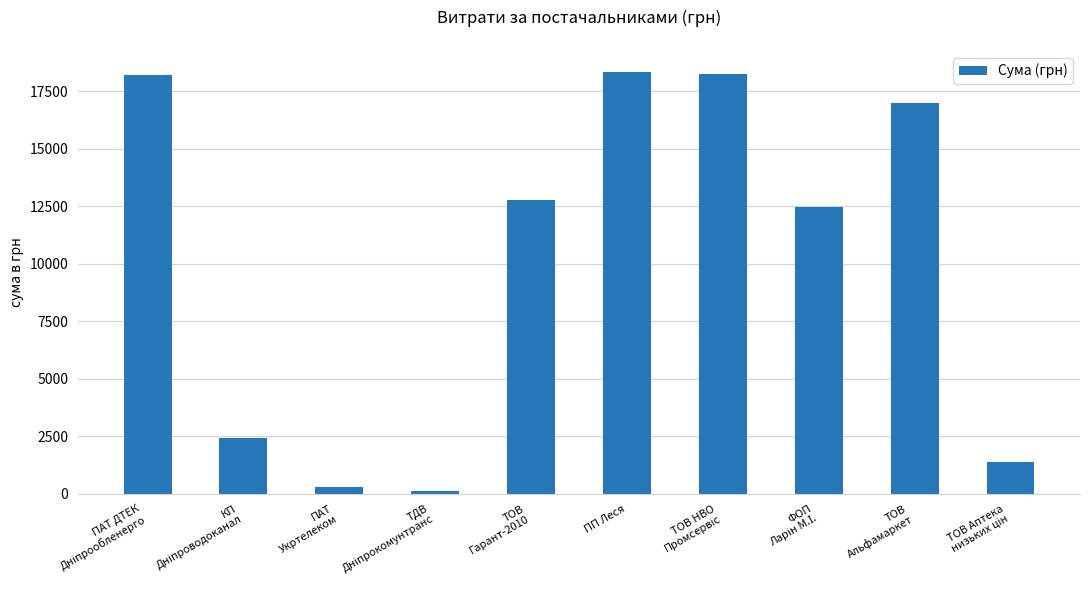

True or false: the data shows 18322.4 at ПП Леся.

True